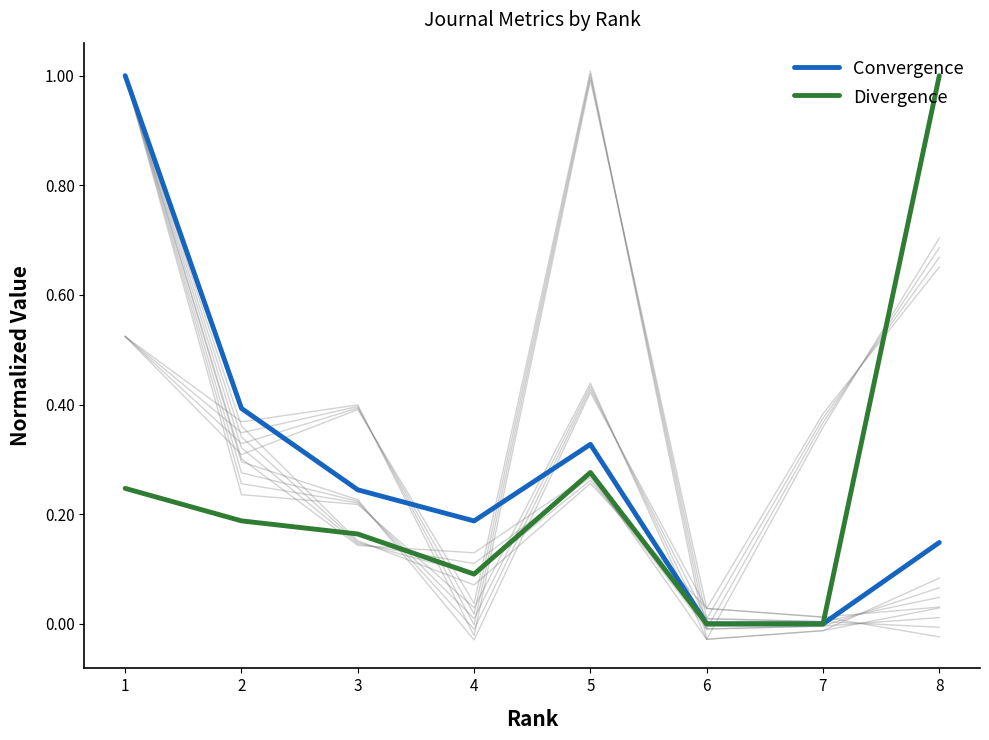

In Convergence, how many points are higher than both neighbors (excluding endpoints)?

1